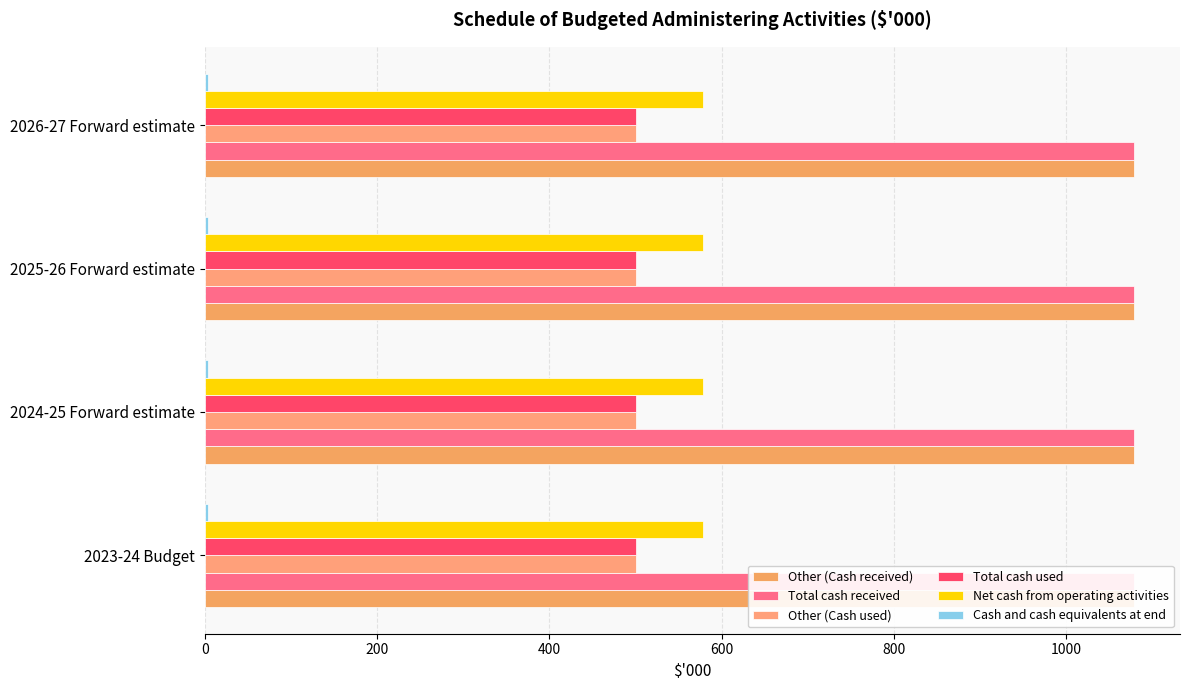

What is the maximum value for Total cash used?

500